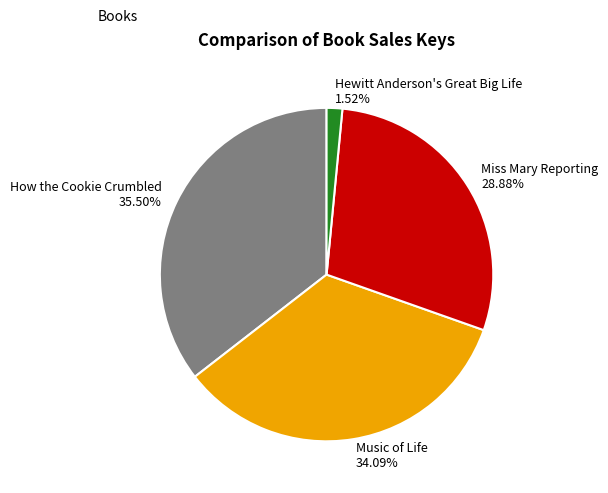

Does How the Cookie Crumbled account for over 50% of the chart?

No